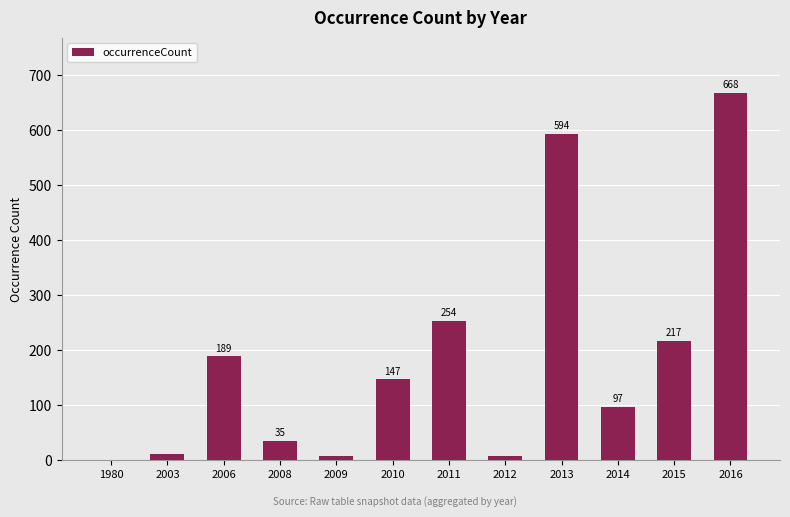

What value does the data have at 2008, to the nearest 50?

50